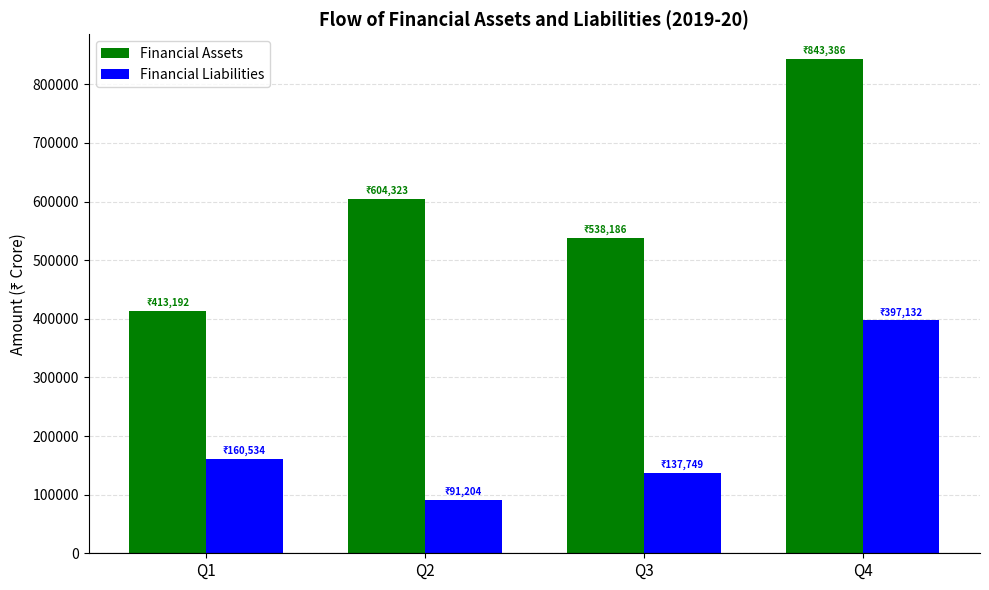

How many groups of bars are there?

4